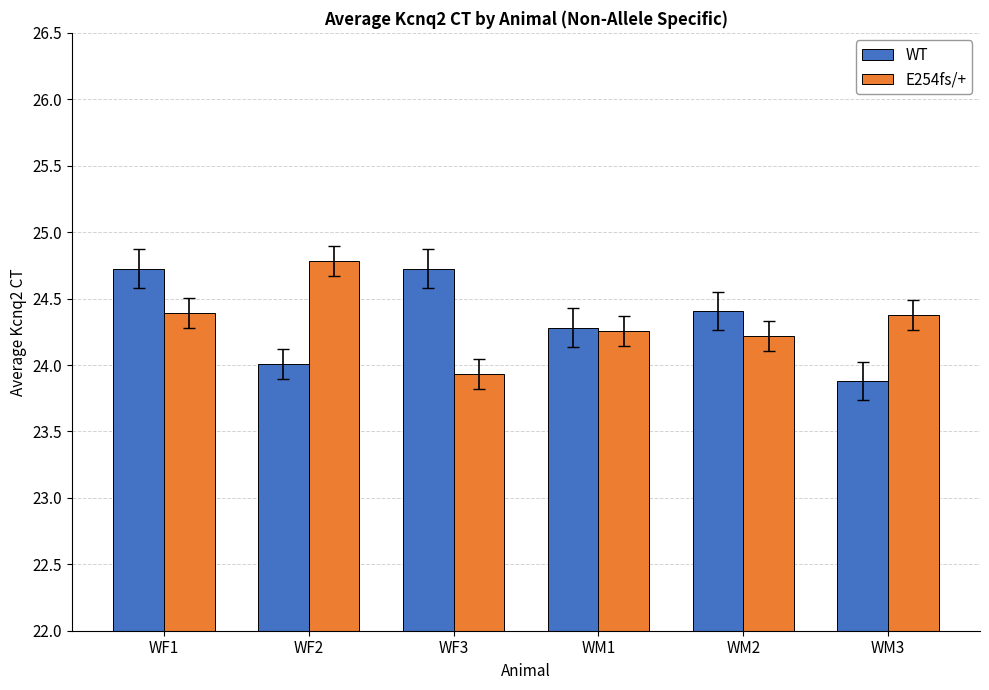

Reading right to left, what are all the values shown in this chart?

WT: 23.9	24.4	24.3	24.7	24.0	24.7
E254fs/+: 24.4	24.2	24.3	23.9	24.8	24.4